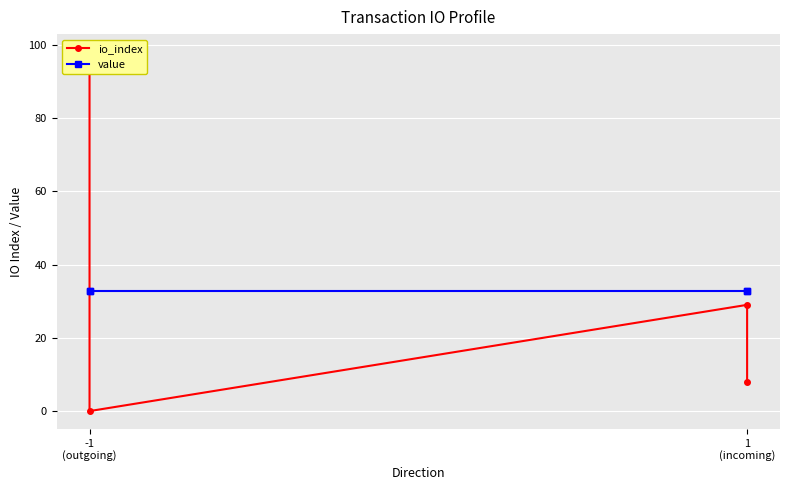

What is the highest value of the io_index series?

98.0